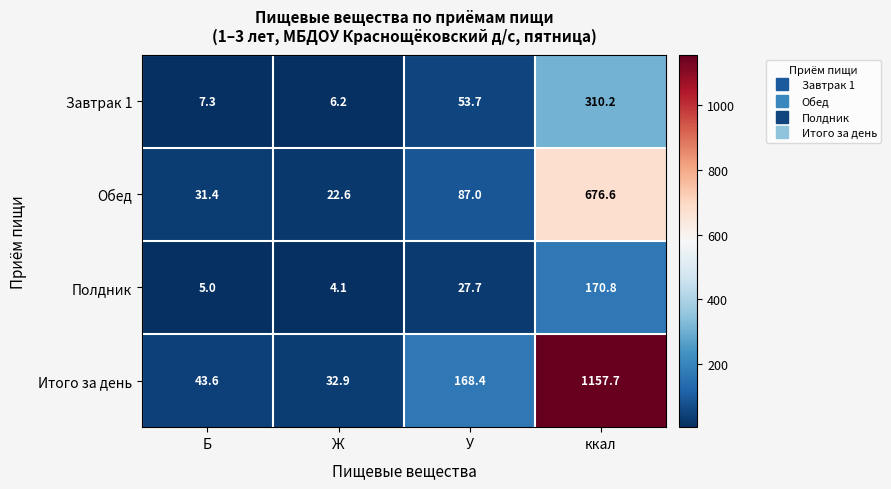

At which label is Полдник closest to 87?

У